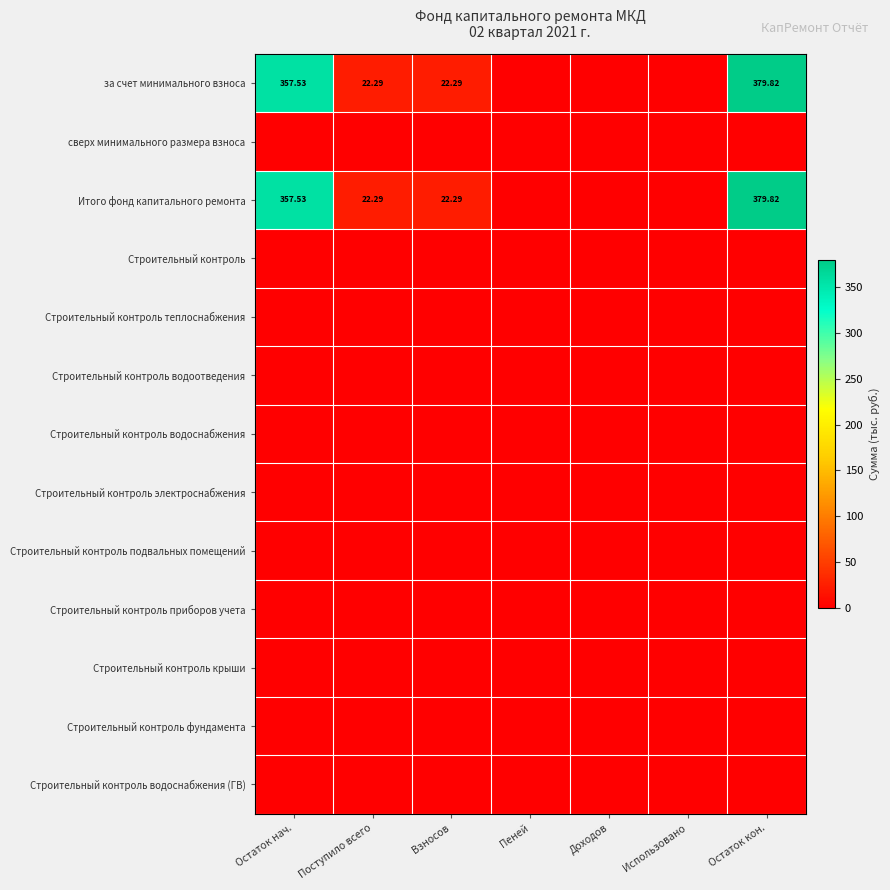

How many values in the за счет минимального взноса series exceed 22?

4